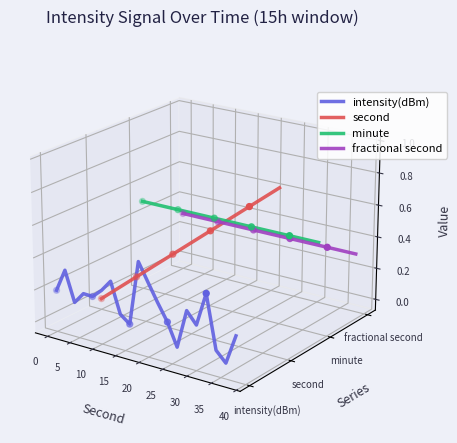

Which series contains the lowest Y value?

intensity(dBm)